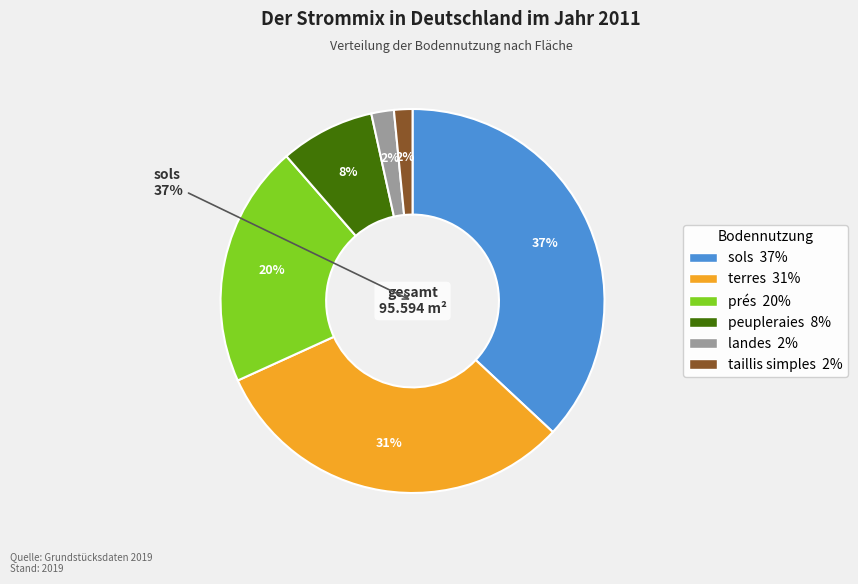

How many segments does this pie chart have?

6